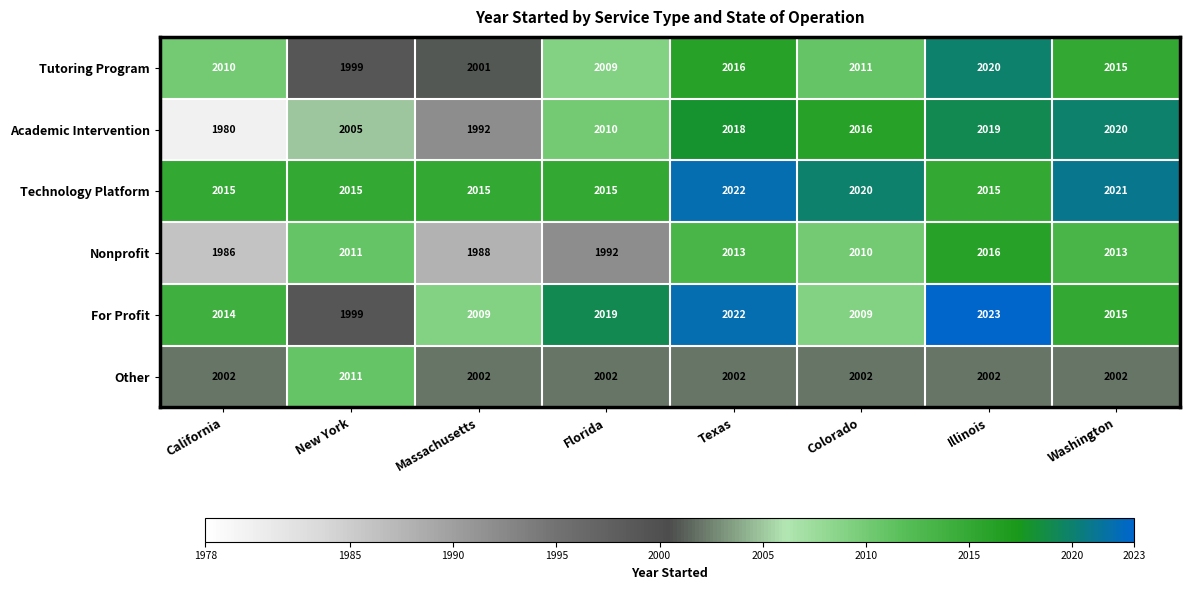

What is the spread (max minus min) of values at New York?

16